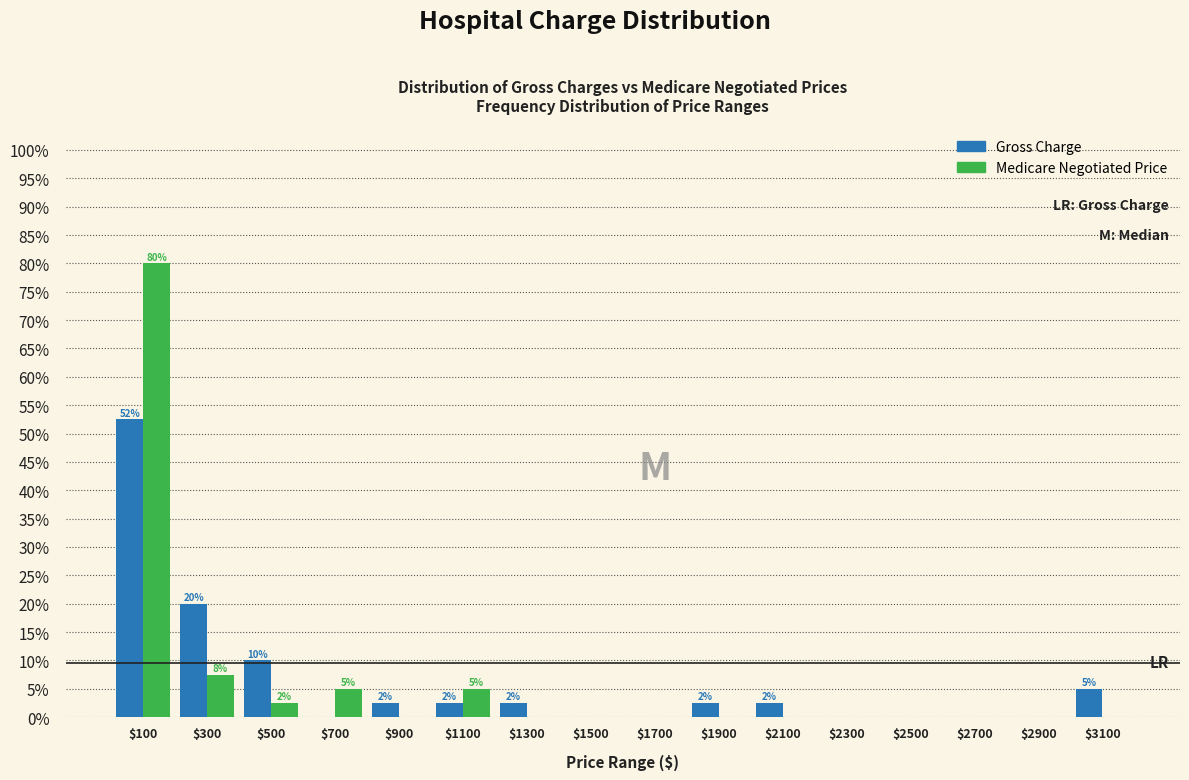

In the Gross Charge series, which range on the x-axis has the tallest bar?

0 to 200